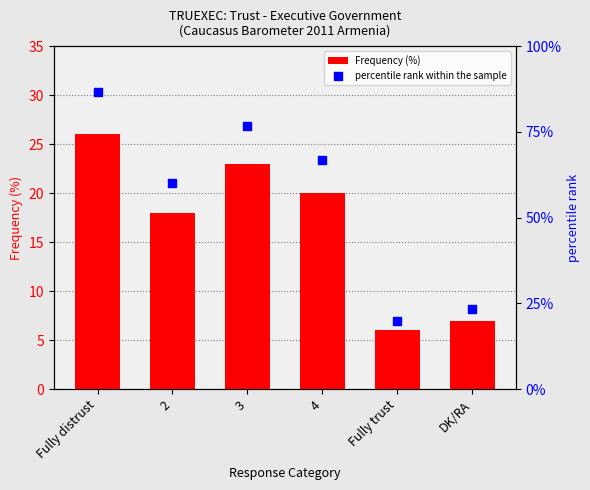

At which category is the sum across all series the highest?

Fully distrust